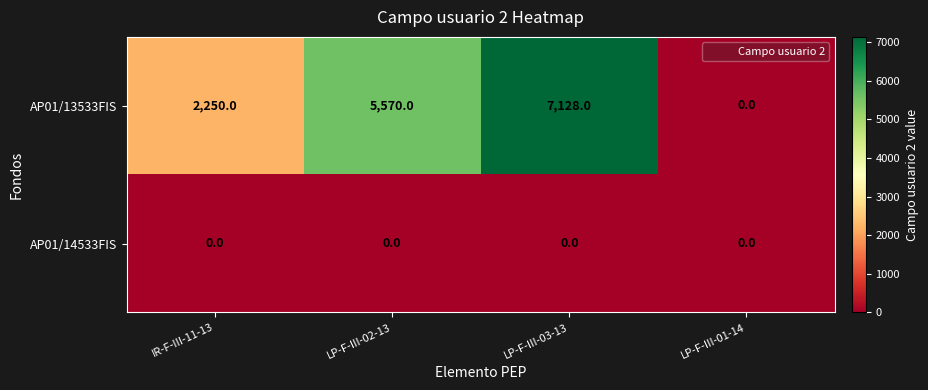

How many data points does each series have?

4